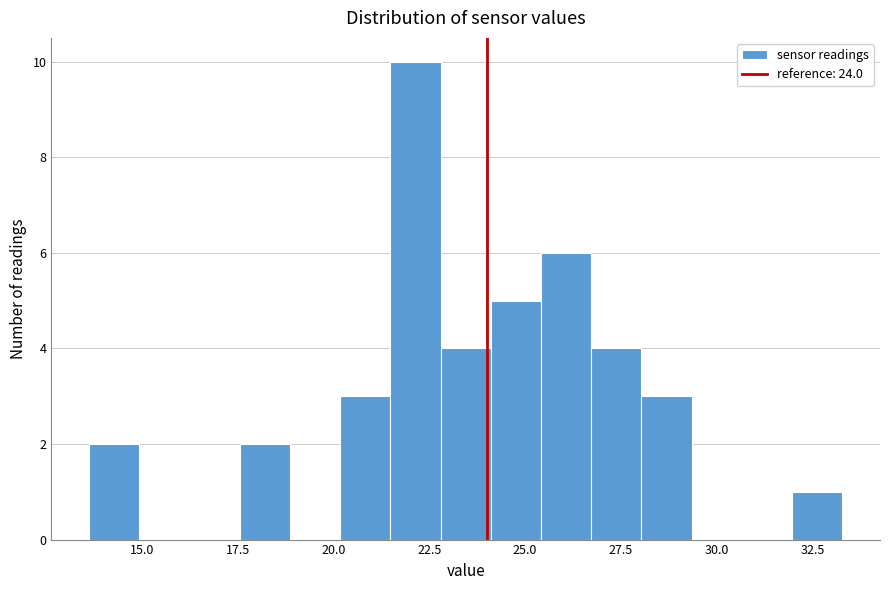

Around what value on the x-axis is the tallest bar? Give the approximate position of its centre, as read against the axis.

22.0